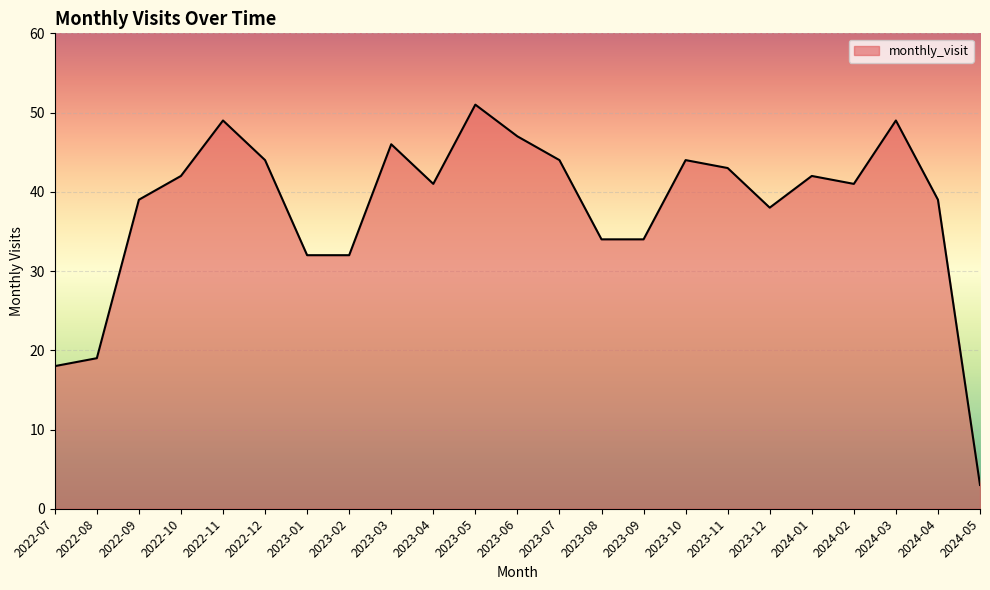

True or false: the data shows 44 at 2023-10.

True